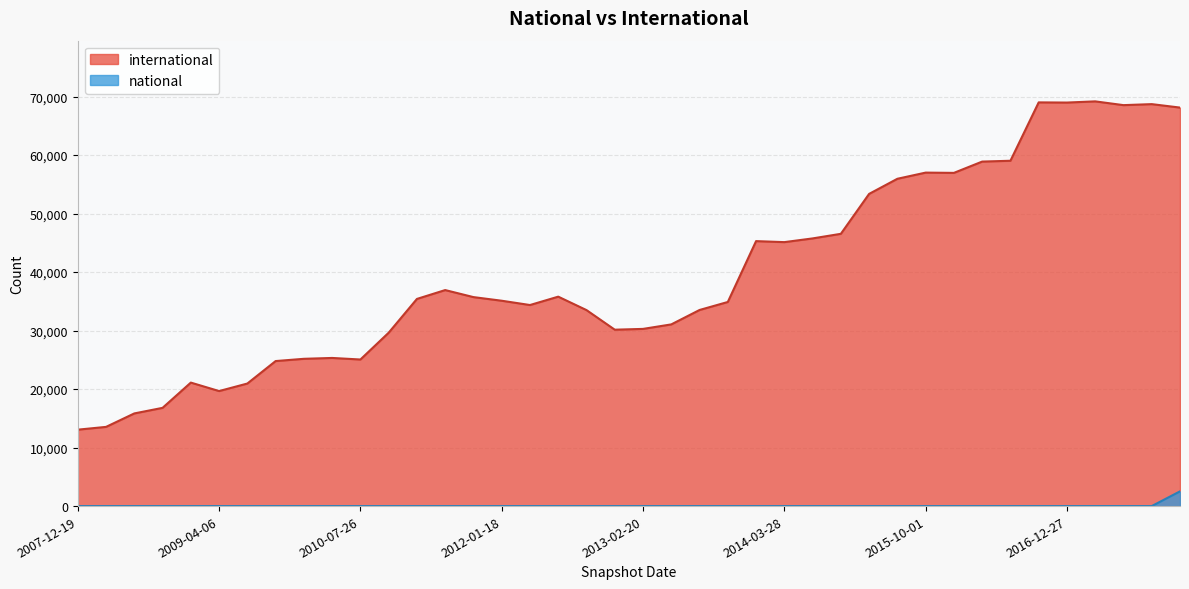

How many series are shown in this chart?

2